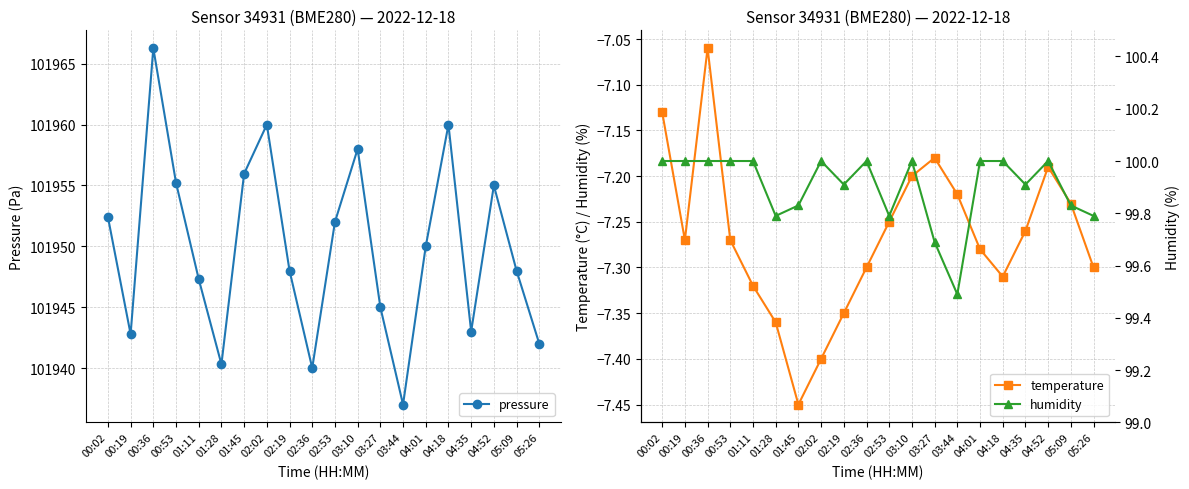

True or false: humidity and temperature cross at least once.

False